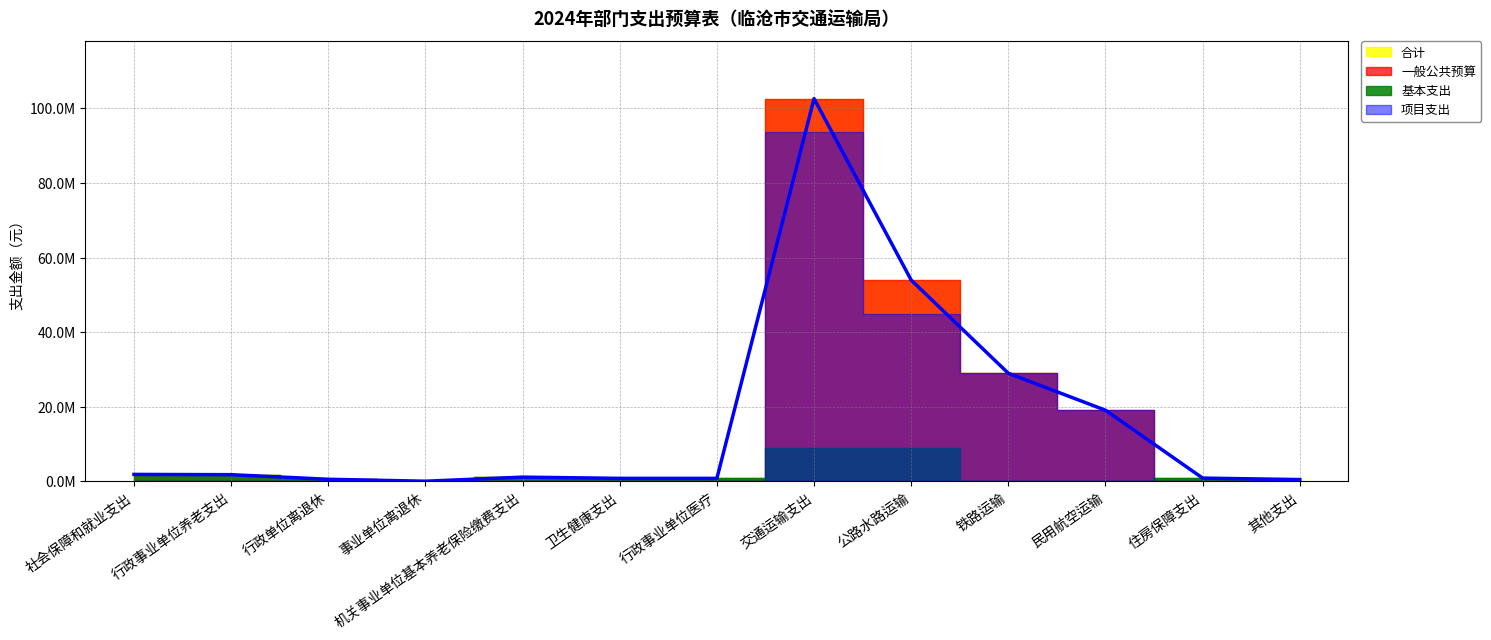

List the series in order of their peak value, lowest first.

基本支出, 项目支出, 一般公共预算, 合计